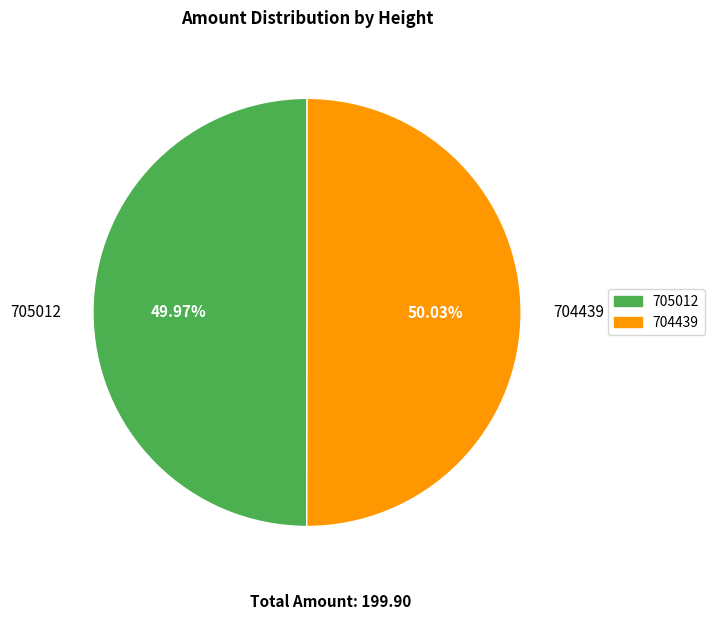

What percentage is the 705012 slice, to the nearest percent?

50%